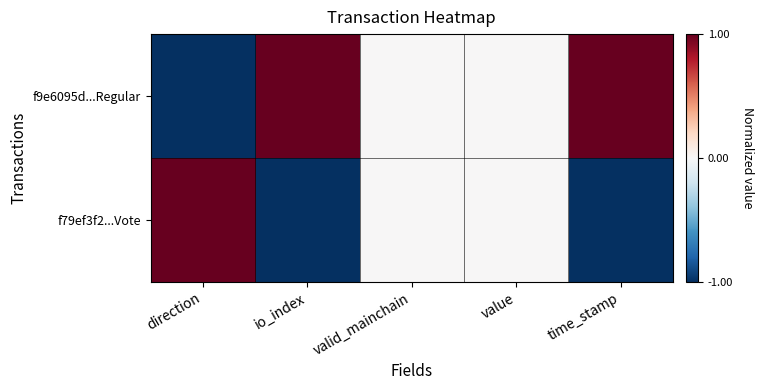

How many data points does each series have?

5